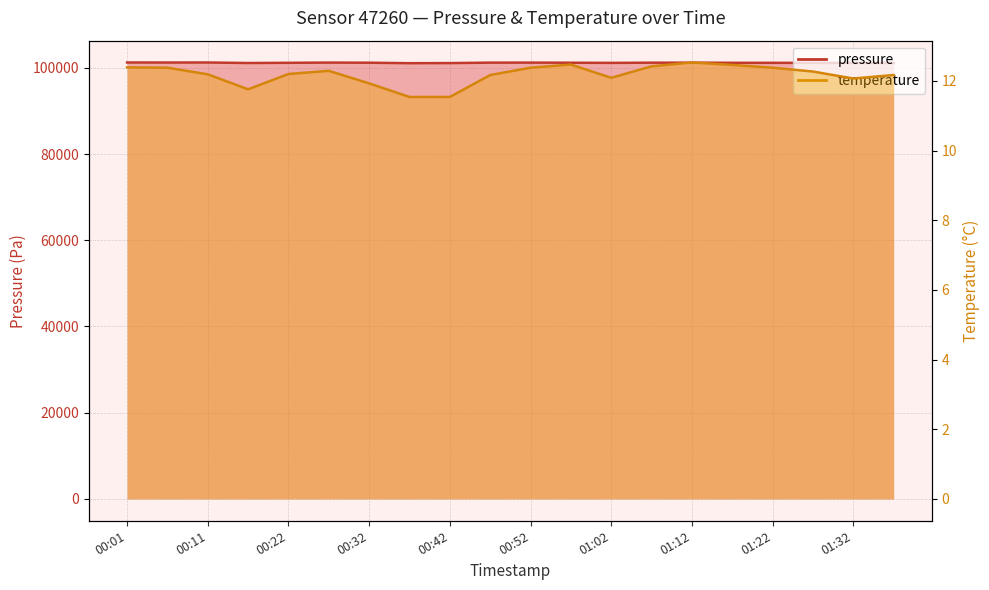

Is the value of temperature at 00:32 greater than the value of pressure at 00:57?

No